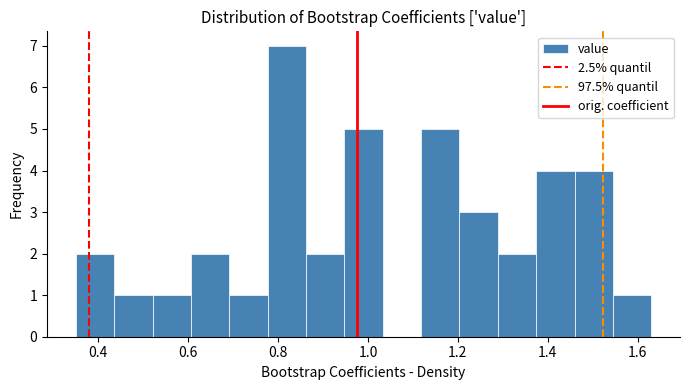

Reading left to right, transcribe this chart: for each bar, give the range it covers on the x-axis and its height. Neither the bar edges nor the heights are printed on the chart, so give them approximately, as read against the axes.

0.36 to 0.44: 2
0.44 to 0.52: 1
0.52 to 0.60: 1
0.60 to 0.70: 2
0.70 to 0.78: 1
0.78 to 0.86: 7
0.86 to 0.94: 2
0.94 to 1.04: 5
1.04 to 1.12: 0
1.12 to 1.20: 5
1.20 to 1.28: 3
1.28 to 1.38: 2
1.38 to 1.46: 4
1.46 to 1.54: 4
1.54 to 1.64: 1